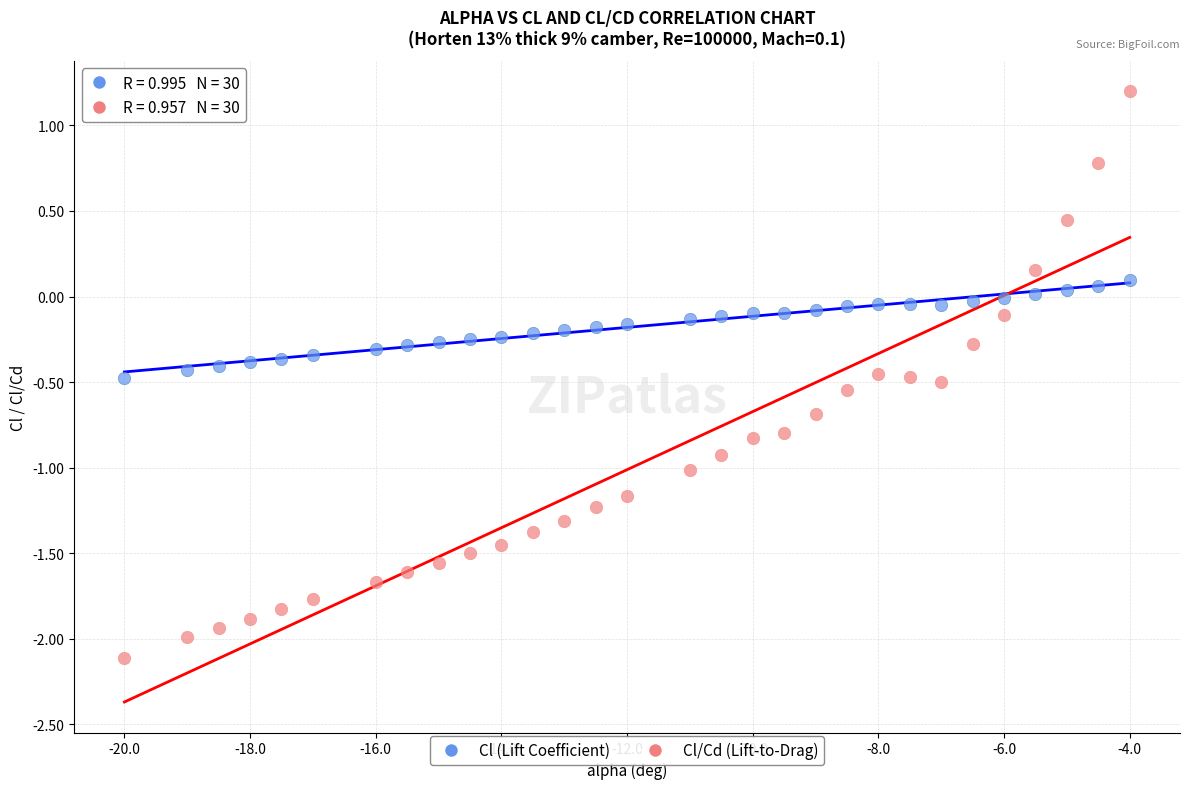

Which series reaches the maximum Y coordinate?

Cl/Cd (Lift-to-Drag)